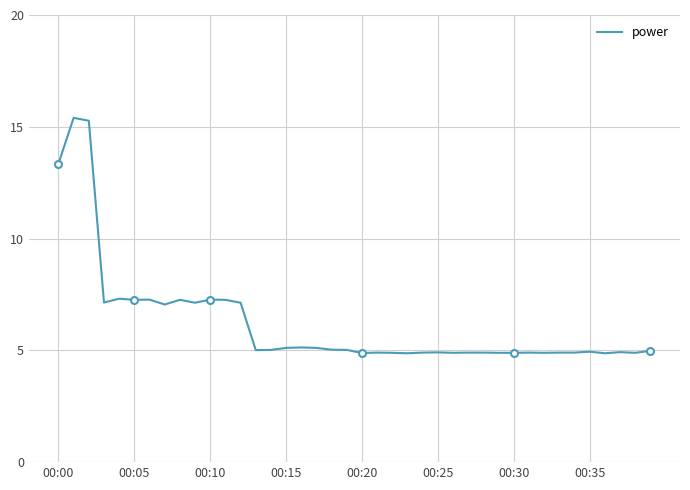

What is the sum of the values at 34 and 16?

10.0